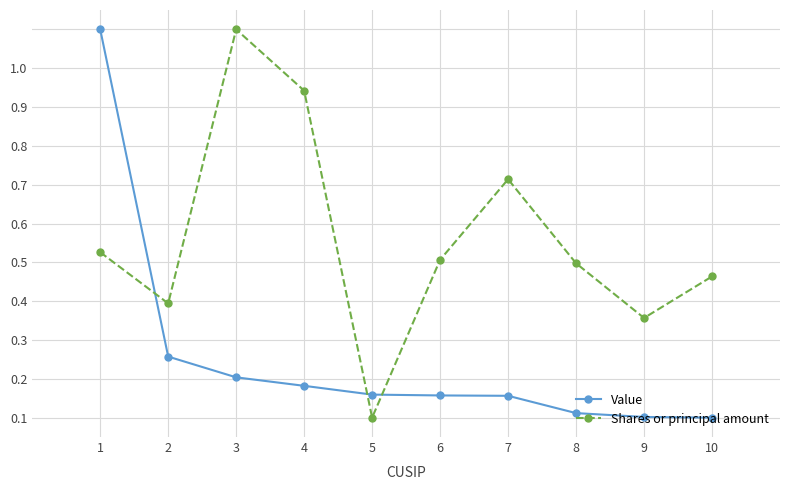

What are all the series names shown in the legend?

Value, Shares or principal amount